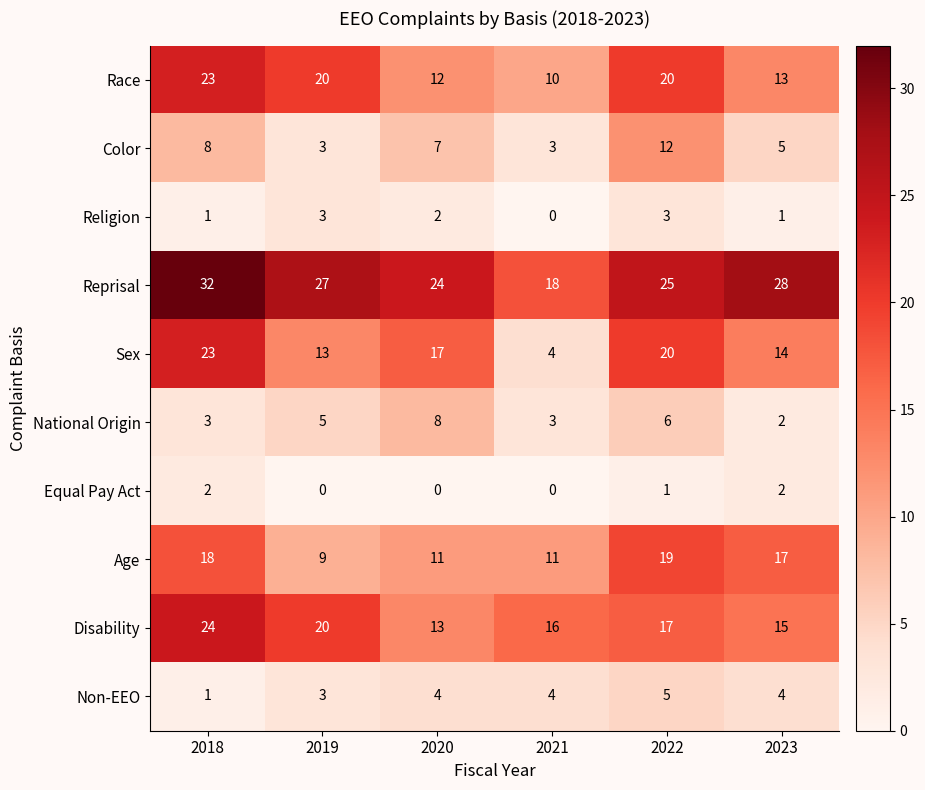

Which series has the widest spread of values?

Sex